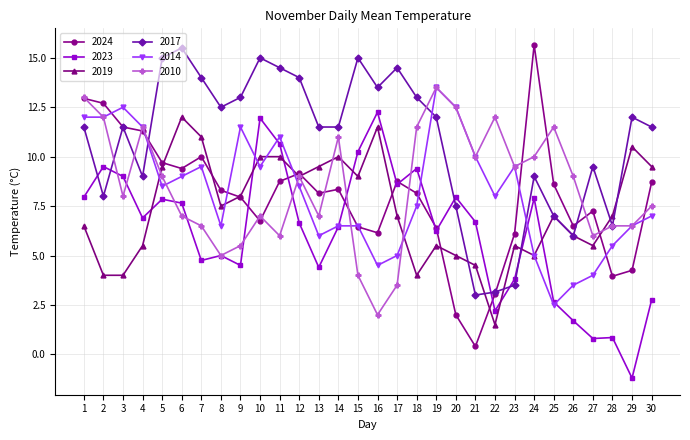

Which category has the highest value in the 2019 series?

6